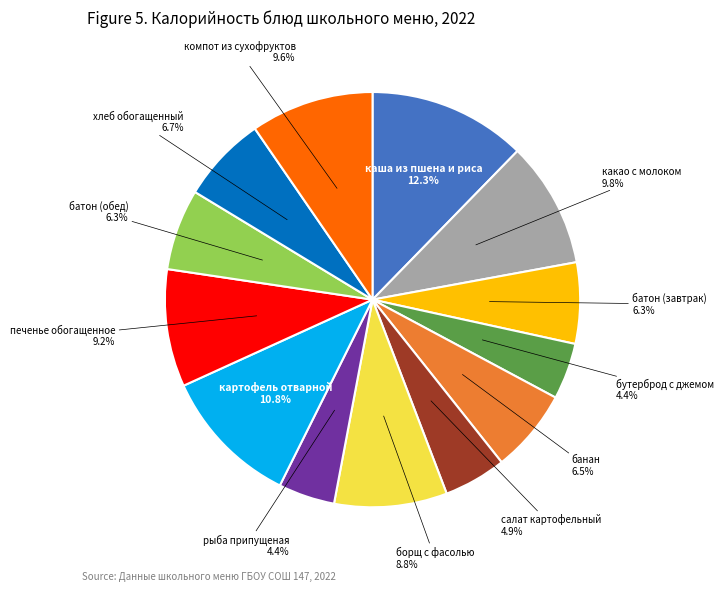

Does any single category account for the majority?

No